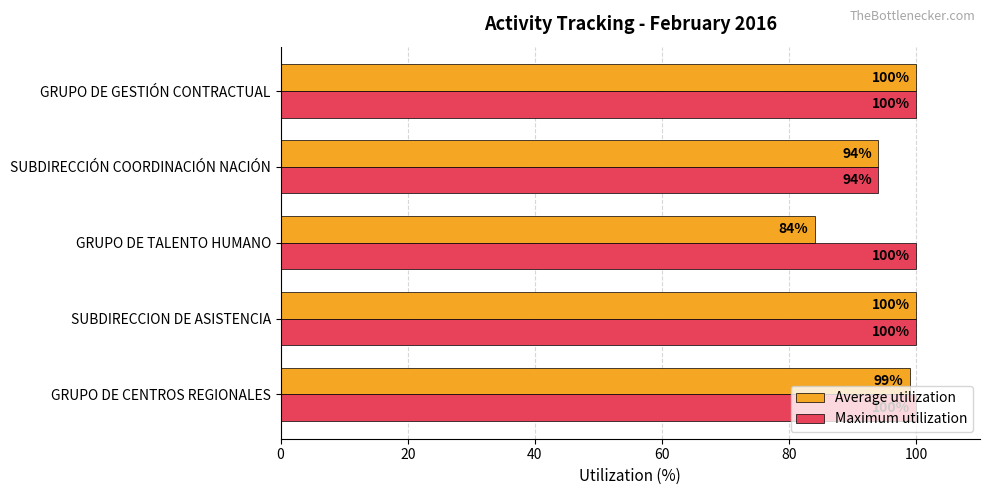

What is the sum of all Maximum utilization values?

494